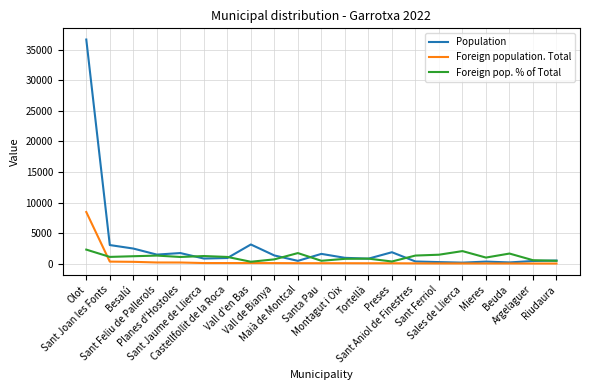

In Population, how many points are higher than both neighbors (excluding endpoints)?

5